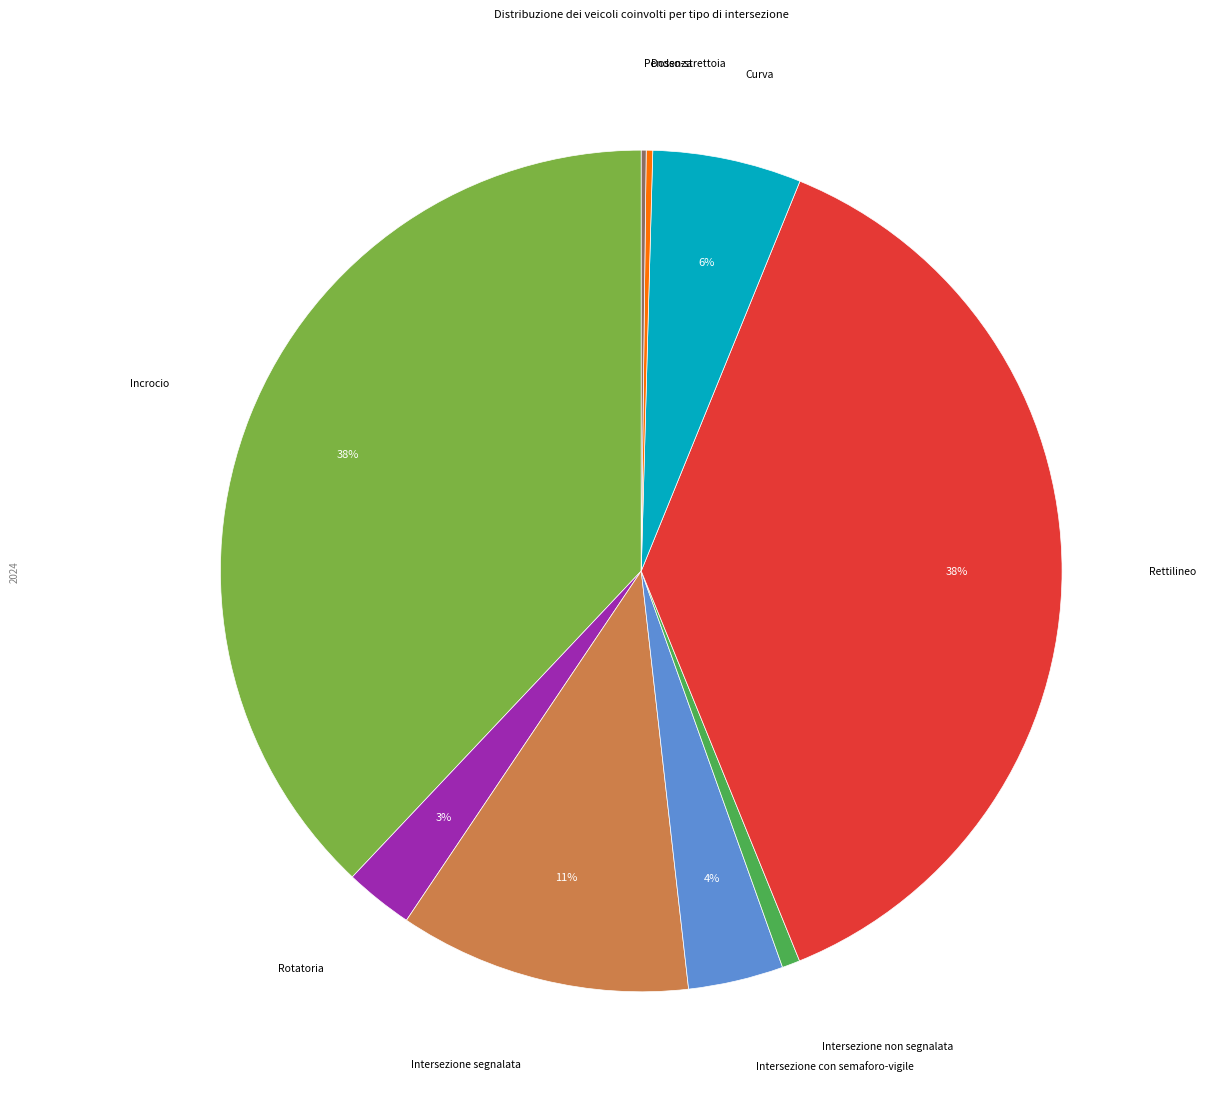

To the nearest percent, what is the average slice percentage?

11%